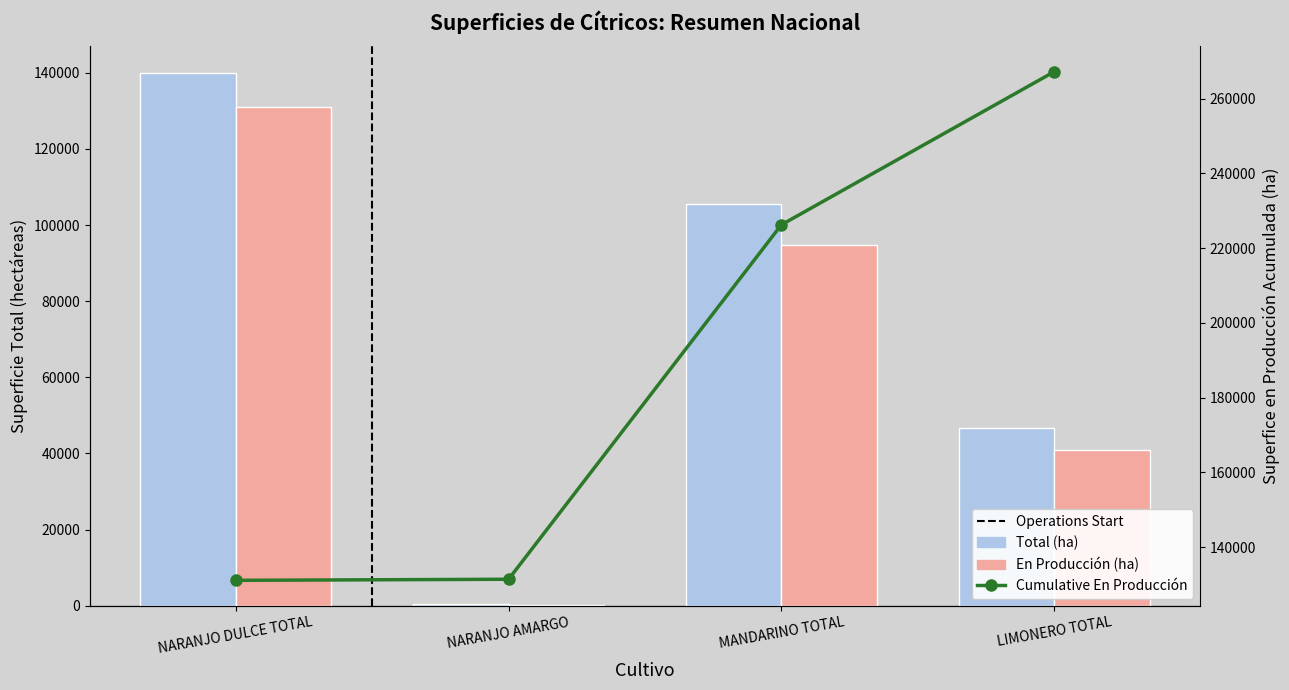

What is the difference between the second highest and minimum values in the En Producción (ha) series?

94568